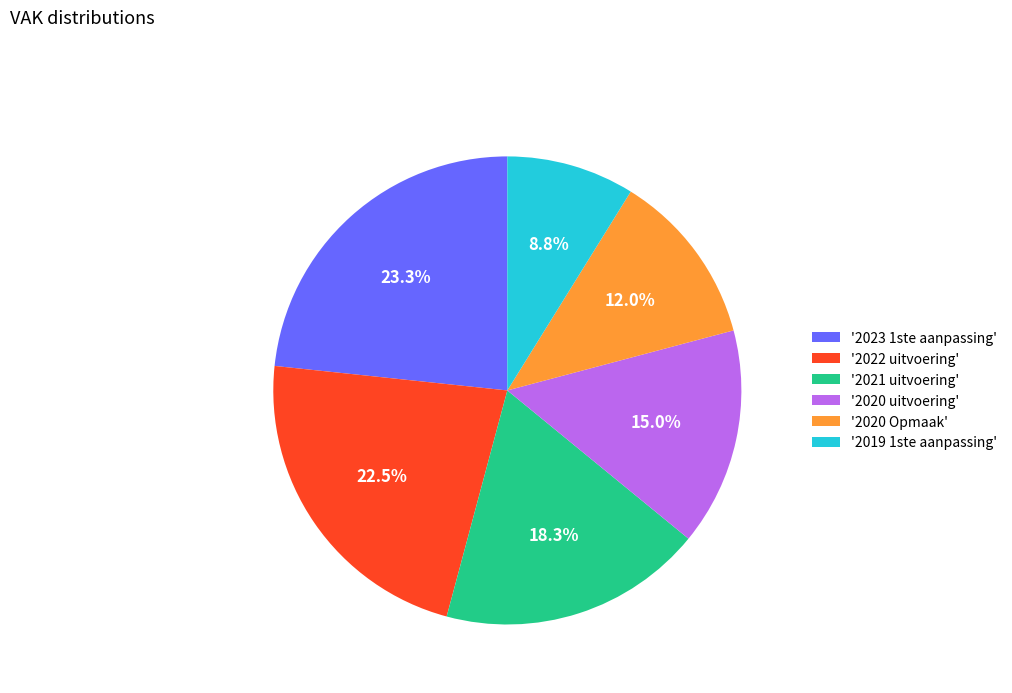

Combined, do '2023 1ste aanpassing' and '2020 Opmaak' account for over 50%?

No